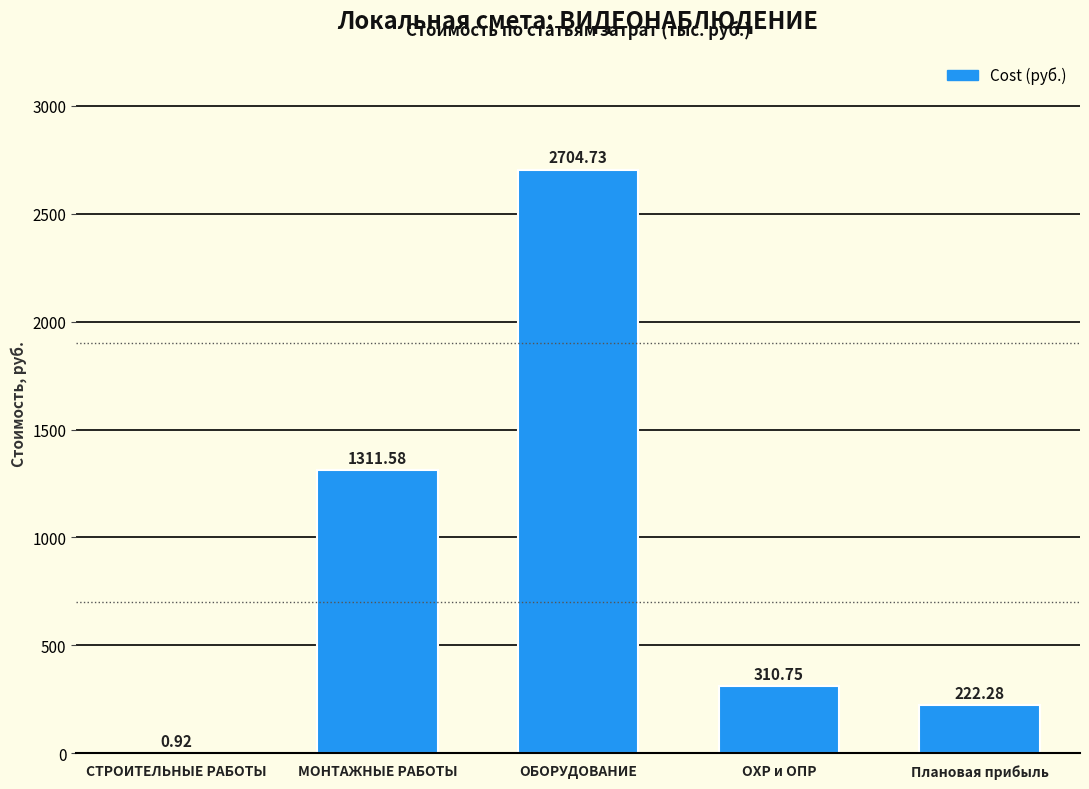

At which label is the value closest to 1352?

МОНТАЖНЫЕ РАБОТЫ